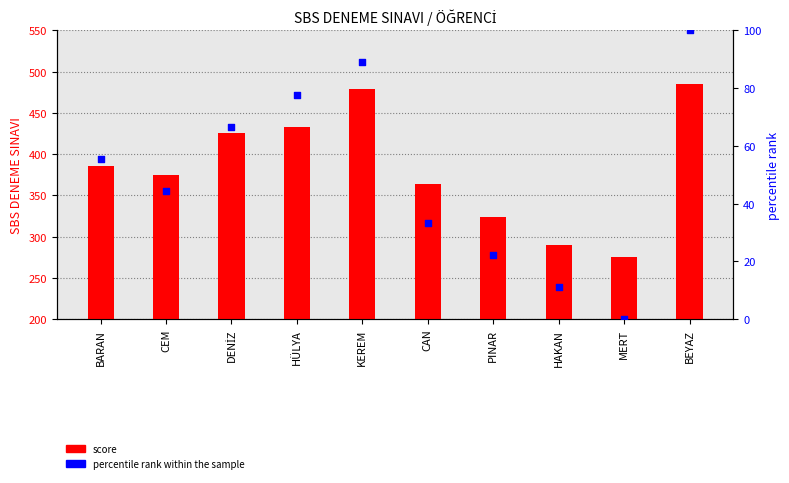

Which series has the largest Y range (max minus min)?

score